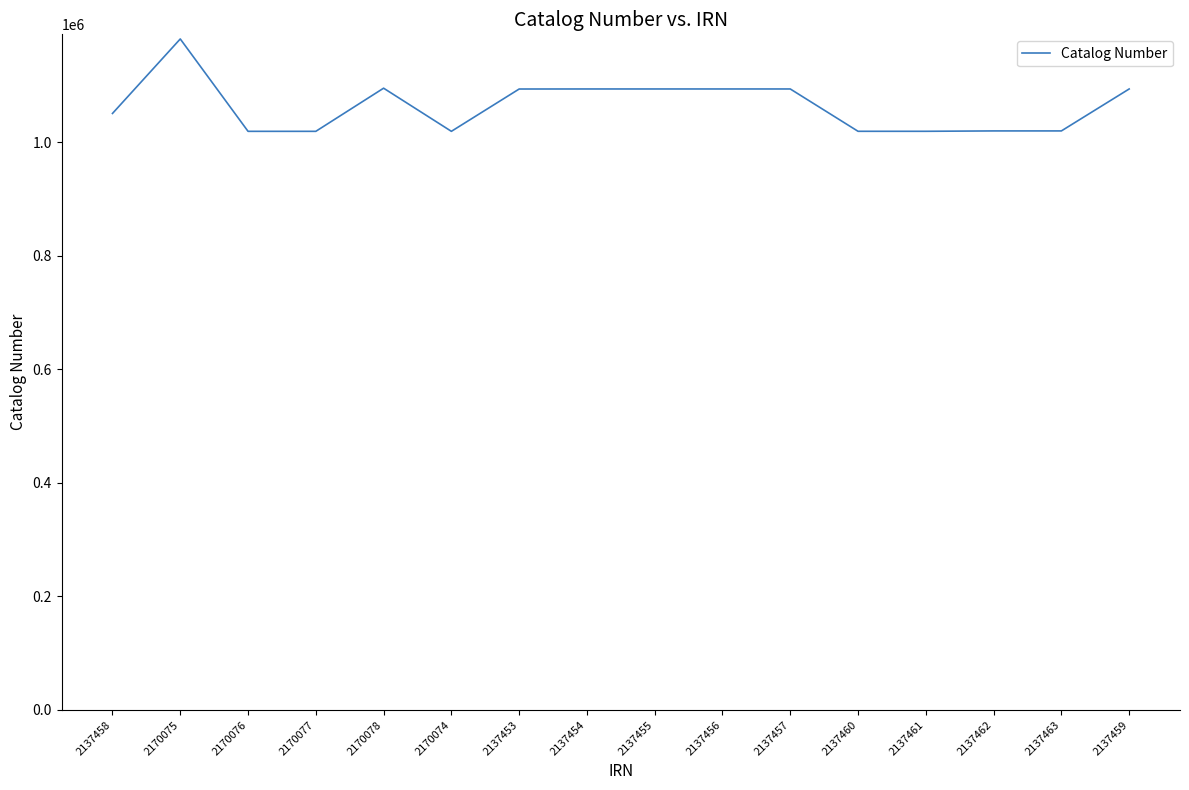

True or false: the data shows 1182402 at 2170075.

True